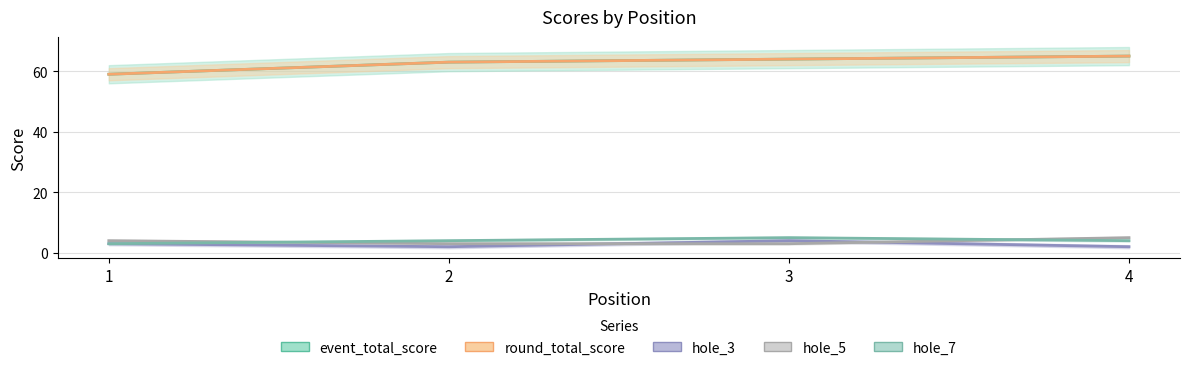

How many values in the round_total_score series are below 64?

2